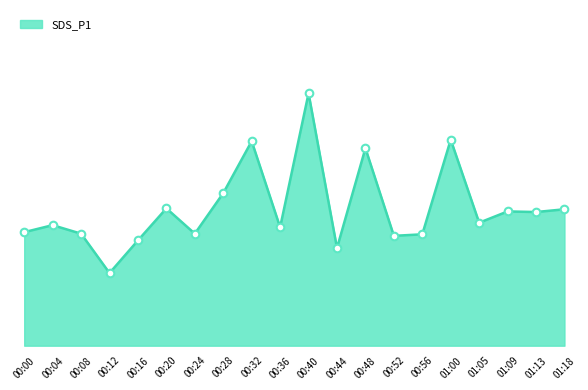

Does the chart have visible grid lines?

No